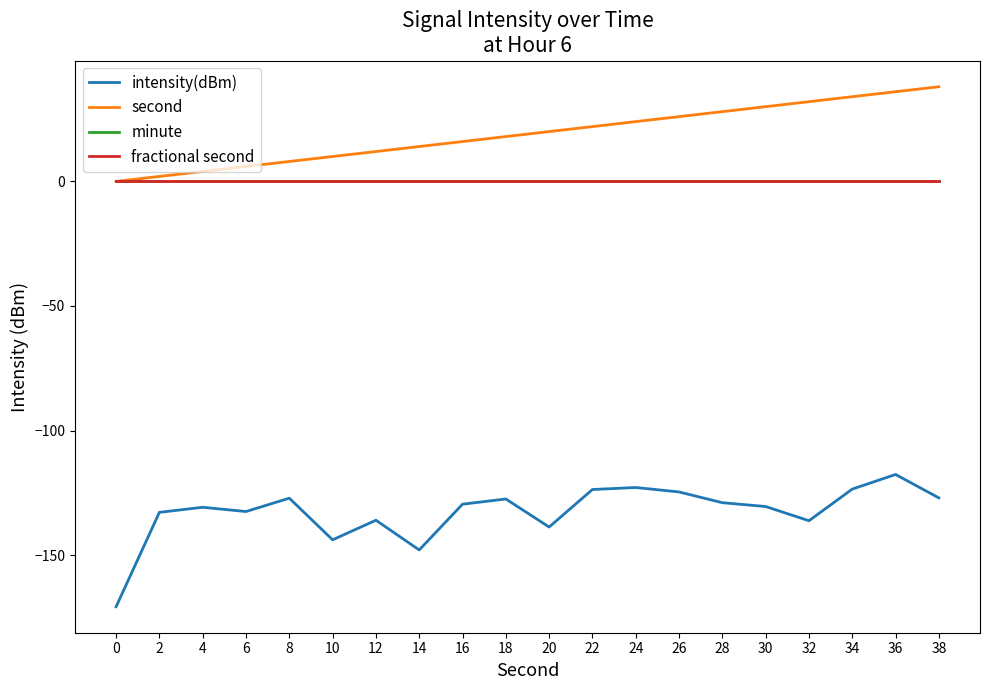

Reading left to right, list all the values displayed in this chart.

intensity(dBm): 0=-170.7	2=-132.8	4=-130.8	6=-132.5	8=-127.1	10=-143.8	12=-136.0	14=-147.9	16=-129.5	18=-127.5	20=-138.7	22=-123.7	24=-122.8	26=-124.6	28=-128.9	30=-130.5	32=-136.2	34=-123.5	36=-117.6	38=-127.0
second: 0=0.0	2=2.0	4=4.0	6=6.0	8=8.0	10=10.0	12=12.0	14=14.0	16=16.0	18=18.0	20=20.0	22=22.0	24=24.0	26=26.0	28=28.0	30=30.0	32=32.0	34=34.0	36=36.0	38=38.0
minute: 0=0.0	2=0.0	4=0.0	6=0.0	8=0.0	10=0.0	12=0.0	14=0.0	16=0.0	18=0.0	20=0.0	22=0.0	24=0.0	26=0.0	28=0.0	30=0.0	32=0.0	34=0.0	36=0.0	38=0.0
fractional second: 0=0.0	2=0.0	4=0.0	6=0.0	8=0.0	10=0.0	12=0.0	14=0.0	16=0.0	18=0.0	20=0.0	22=0.0	24=0.0	26=0.0	28=0.0	30=0.0	32=0.0	34=0.0	36=0.0	38=0.0